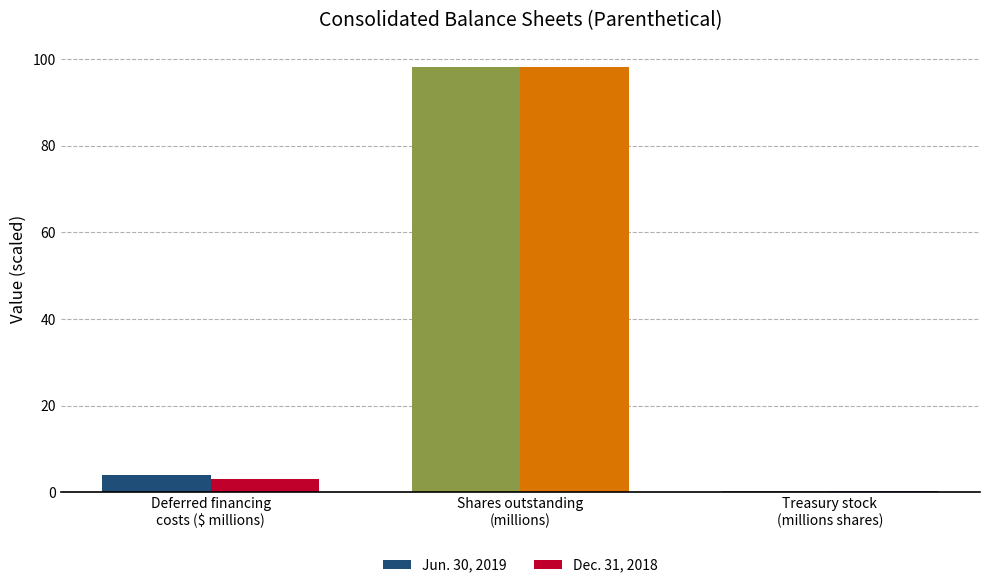

What is the greatest value displayed?

98.2